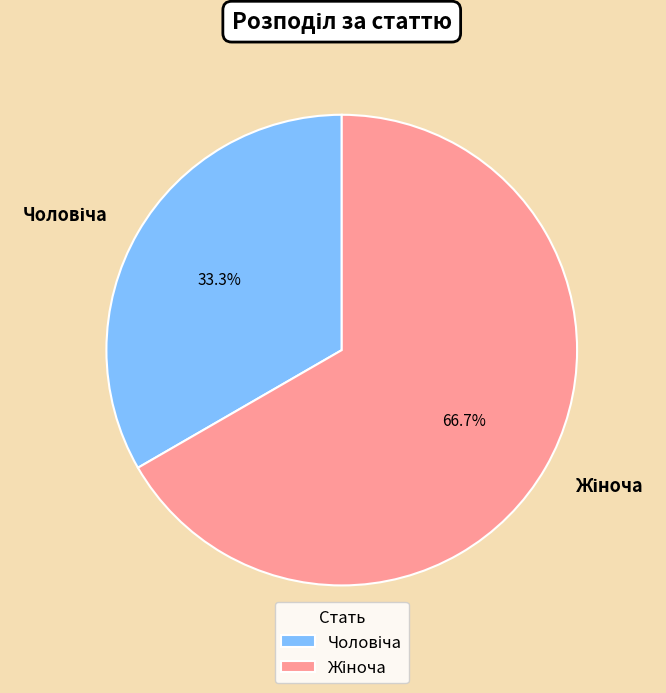

Does any single category account for the majority?

Yes